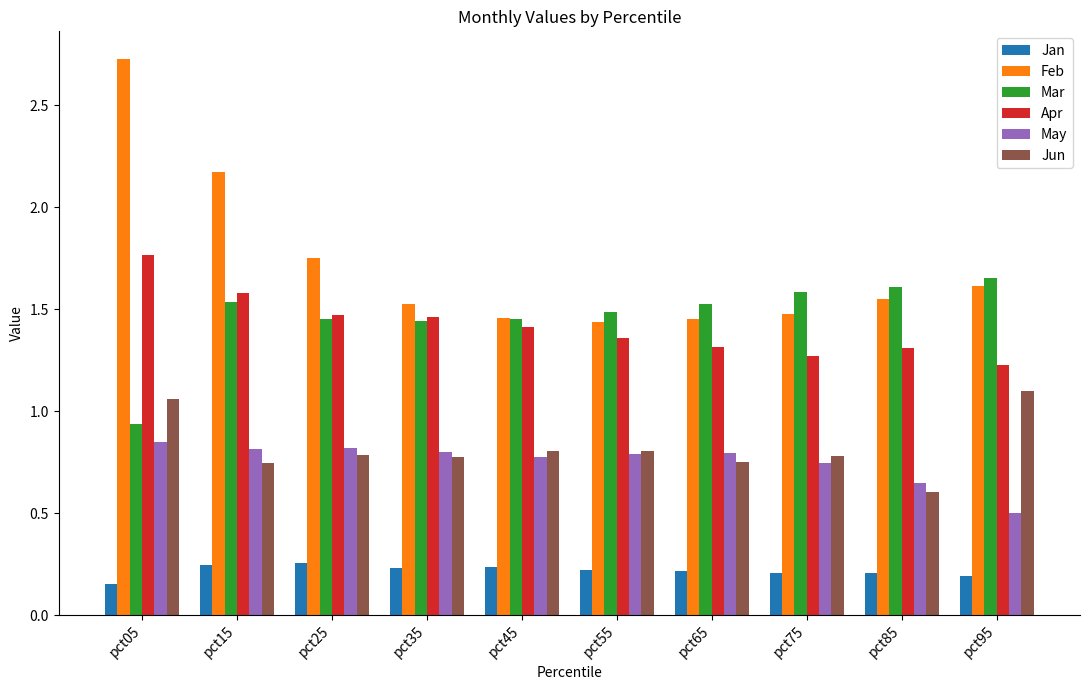

Which category has the lowest value in the Jan series?

pct05